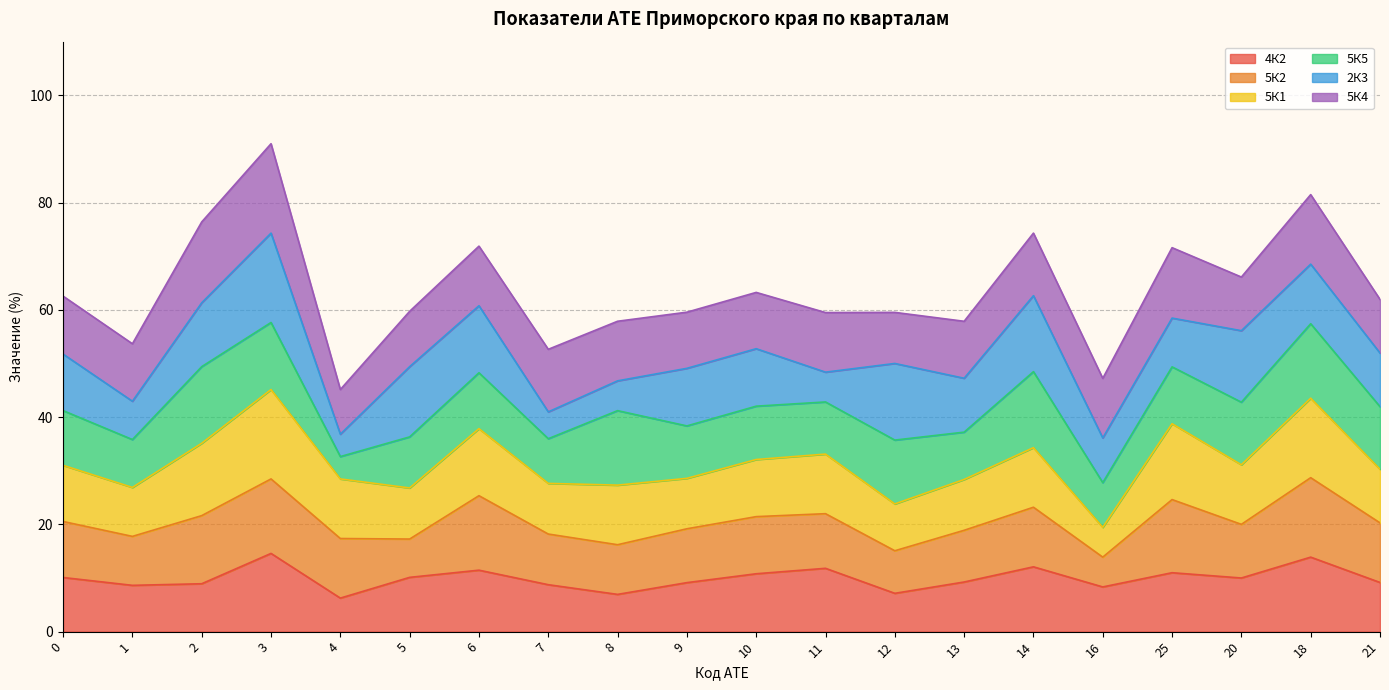

In 5К2, how many points are lower than both neighbors (excluding endpoints)?

6